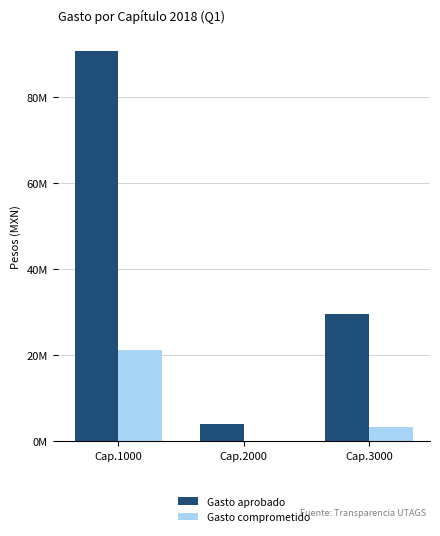

Which series changed the most between Cap.1000 and Cap.3000?

Gasto aprobado